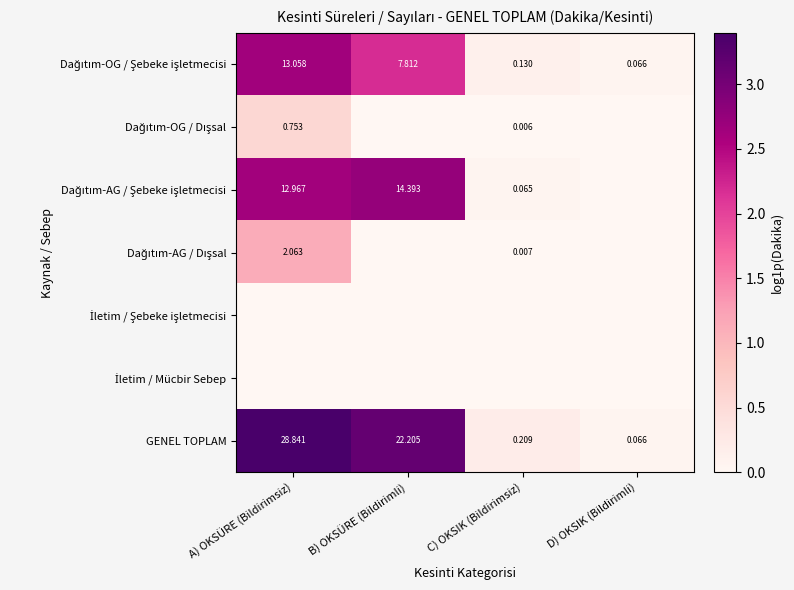

At which label does GENEL TOPLAM first exceed 22?

A) OKSÜRE (Bildirimsiz)